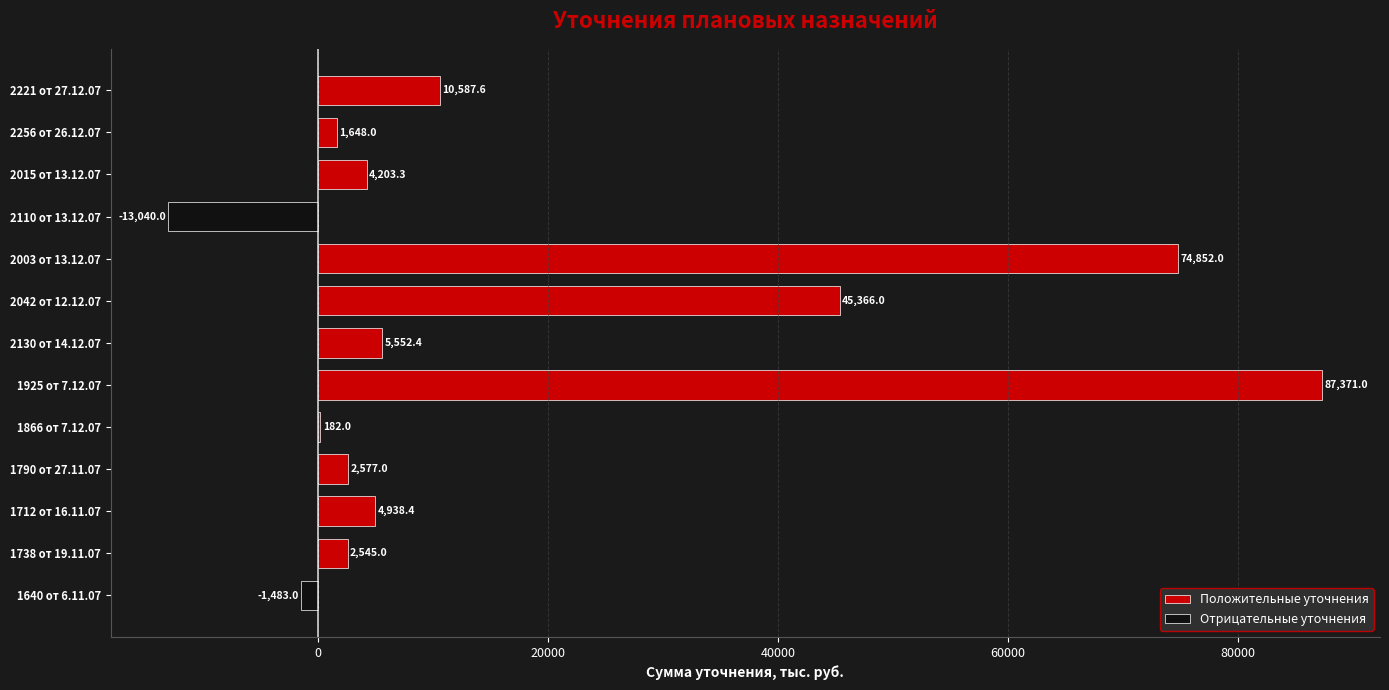

What position from the right is 2110 от 13.12.07?

4